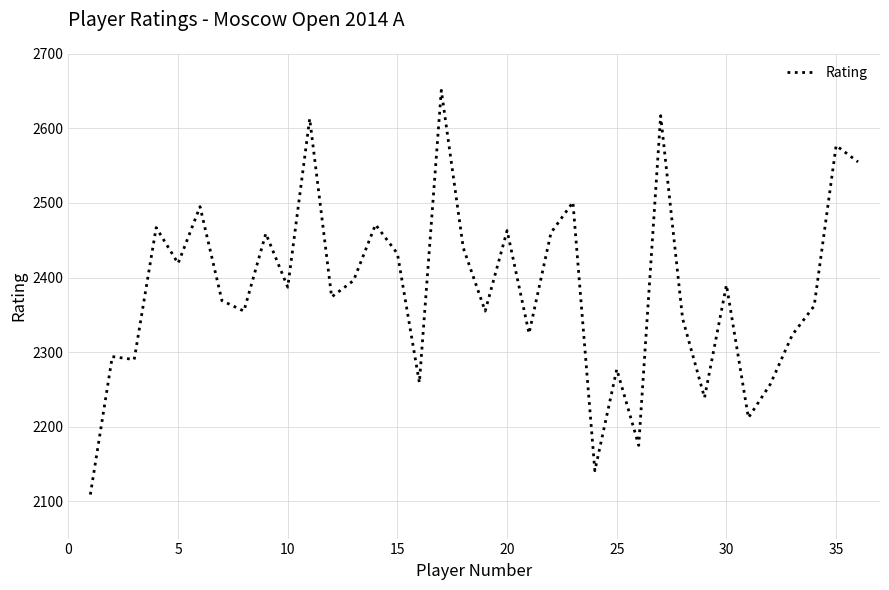

How many lines are shown in the chart?

1